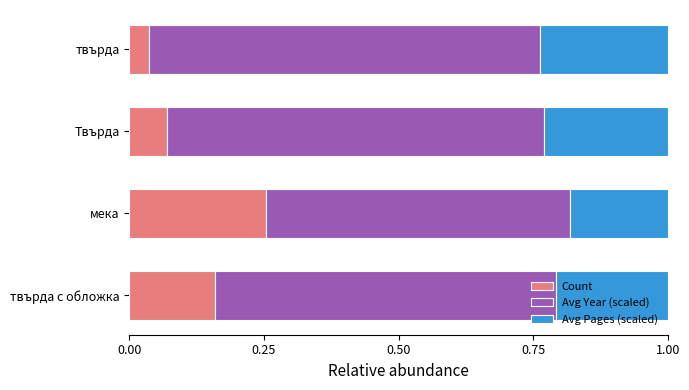

At which label does Count reach its minimum?

твърда